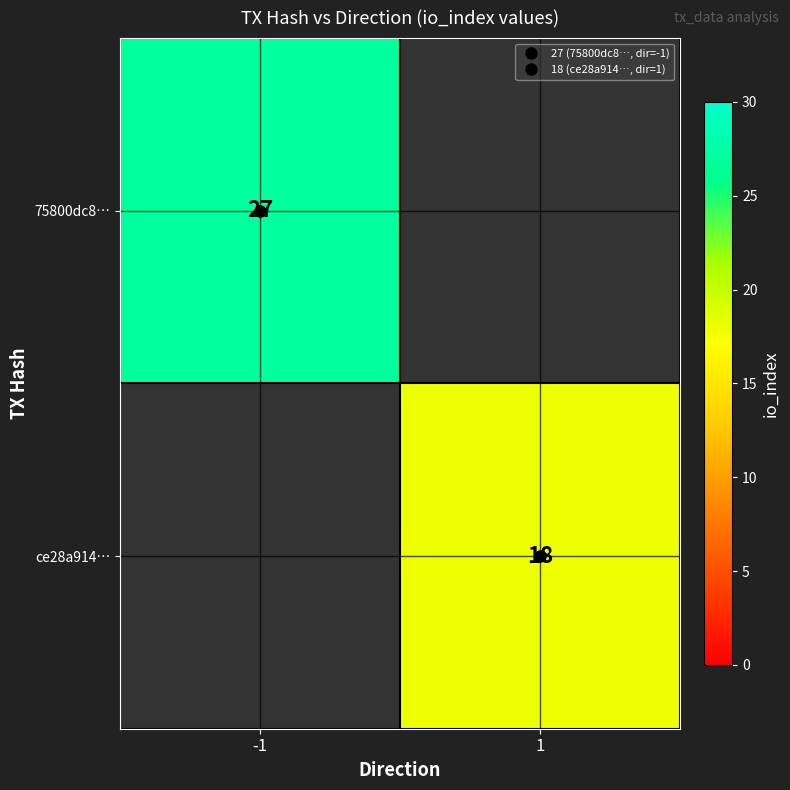

Which label corresponds to the largest value in the chart?

-1